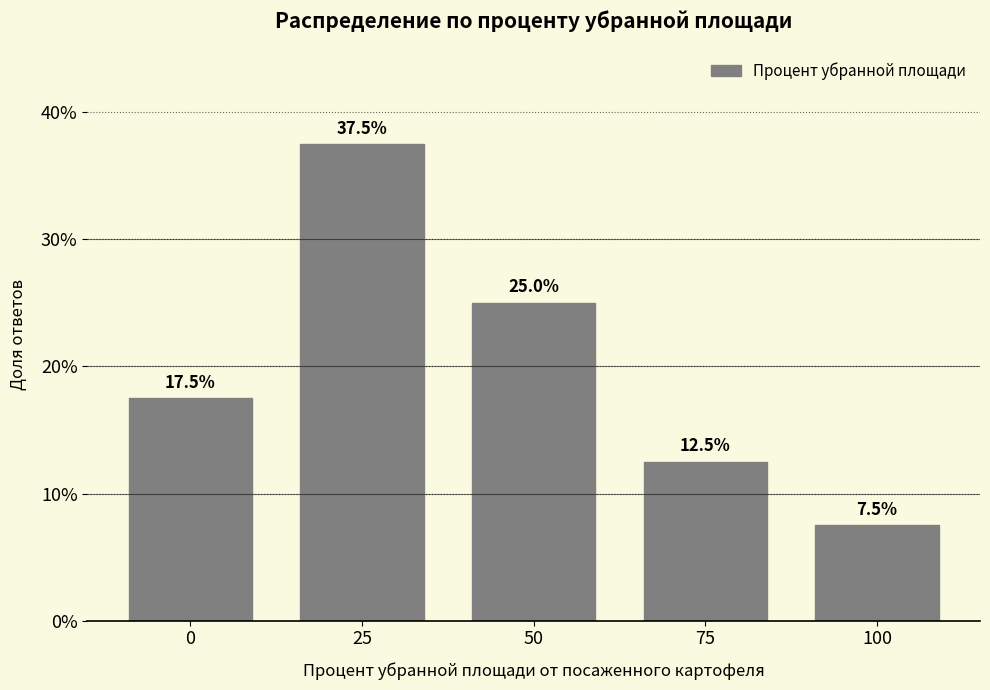

Reading left to right, extract all data points from this chart.

17.5	37.5	25.0	12.5	7.5